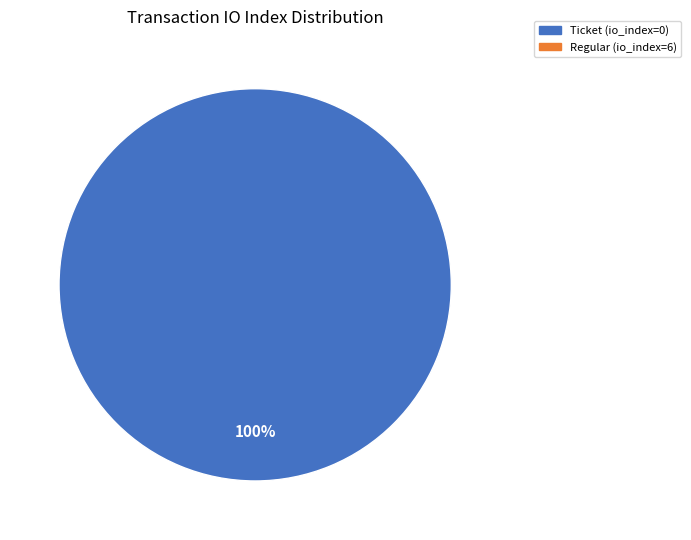

Is there any slice that represents more than half of the pie?

Yes